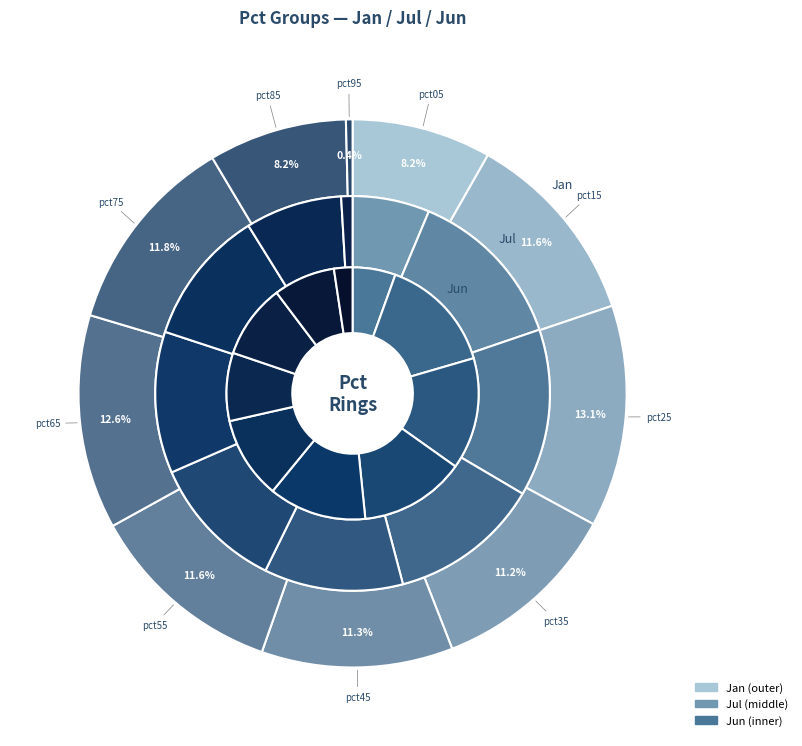

Combined, do pct25 and pct85 account for over 50%?

No